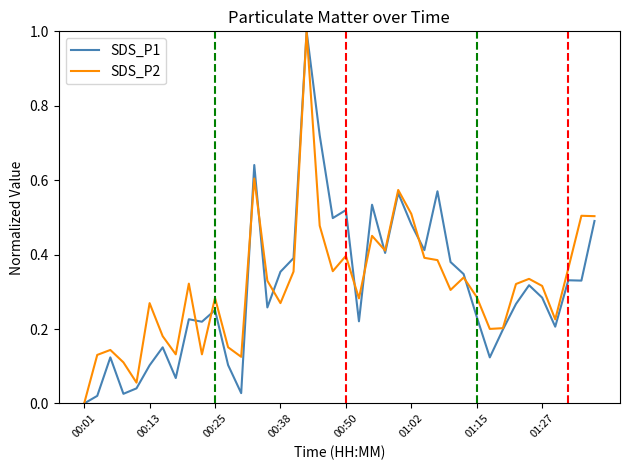

What are all the series names shown in the legend?

SDS_P1, SDS_P2